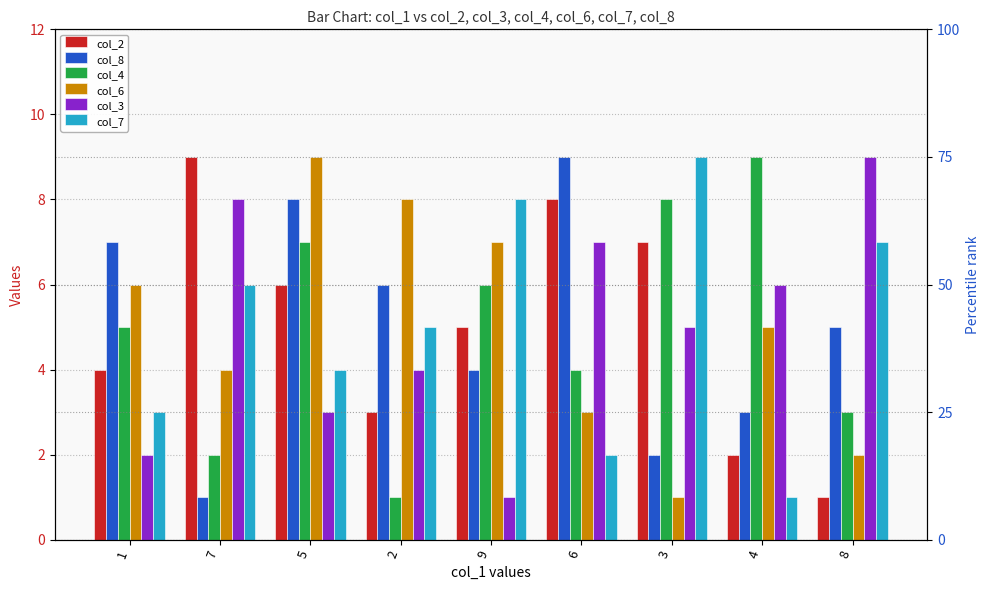

What is the difference between the maximum and second lowest values in the col_2 series?

7